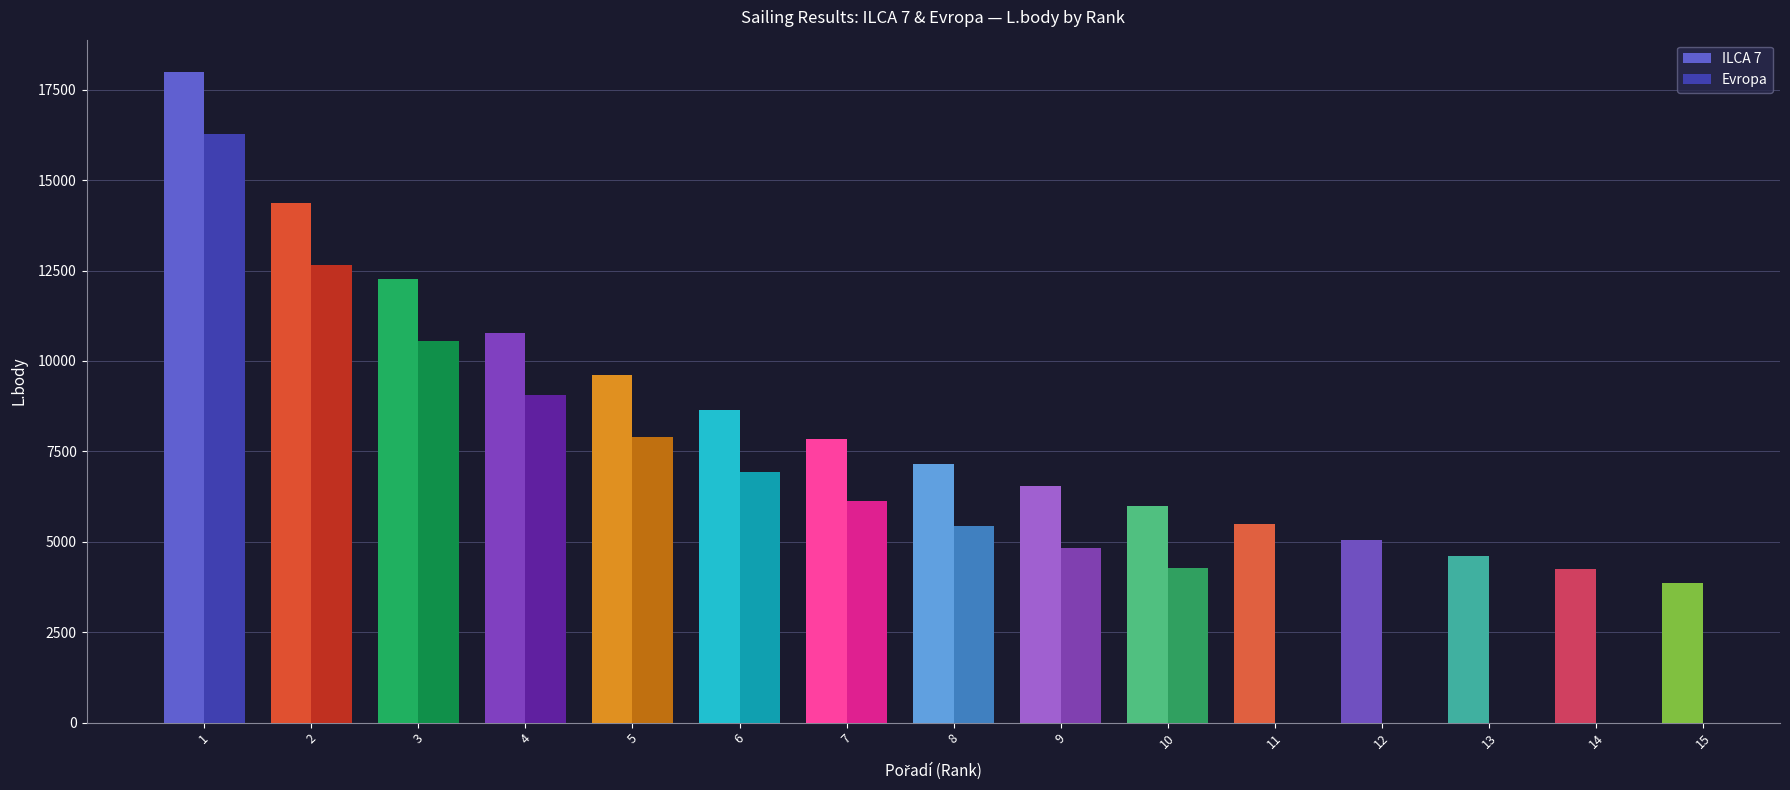

Is it true that ILCA 7 equals 3922 at 3?

False